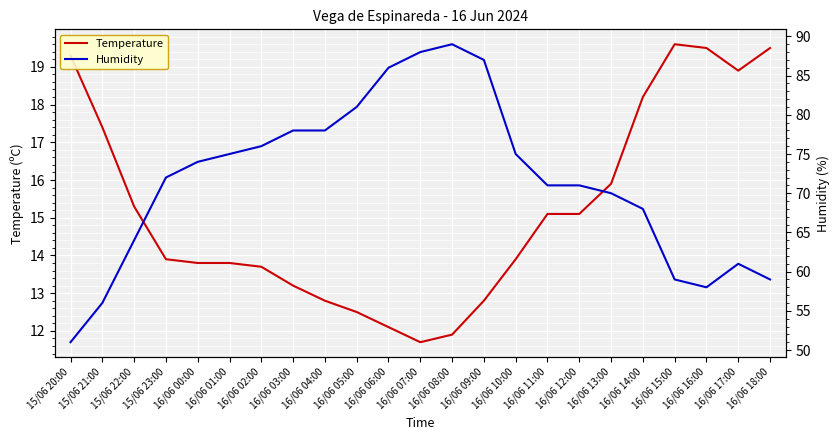

What position from the left is 16/06 17:00?

22